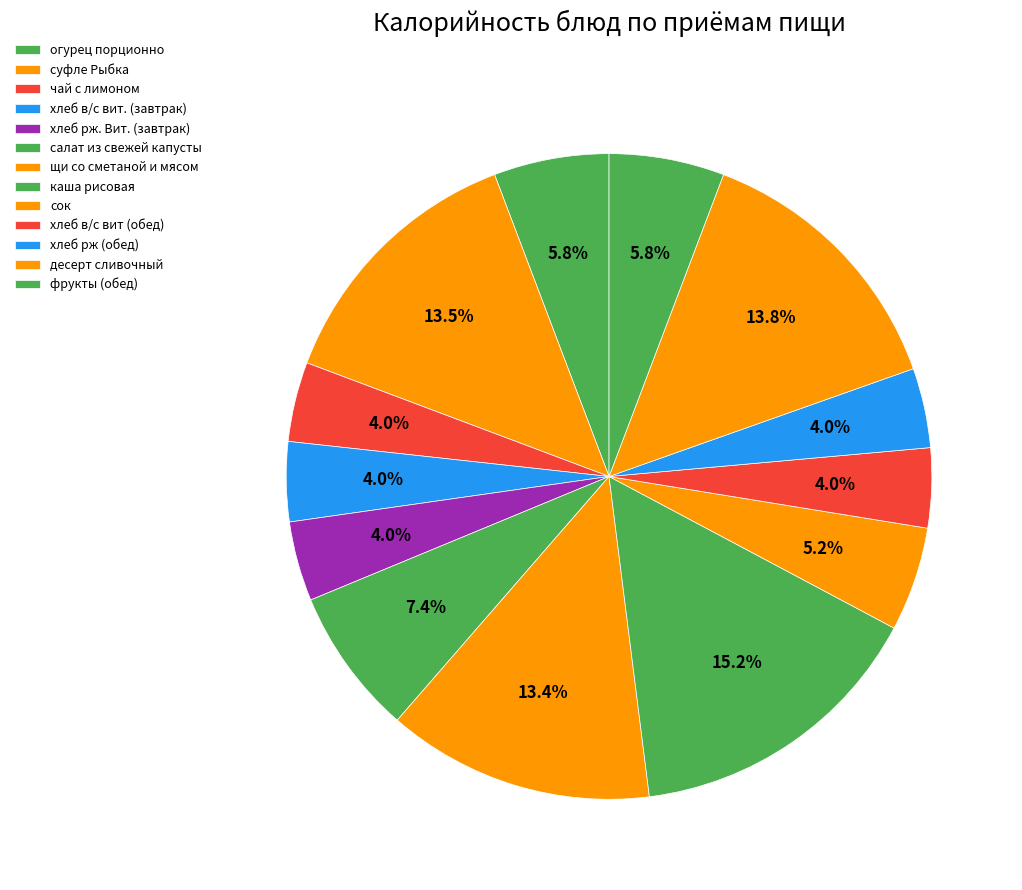

How many slices are in this pie chart?

13